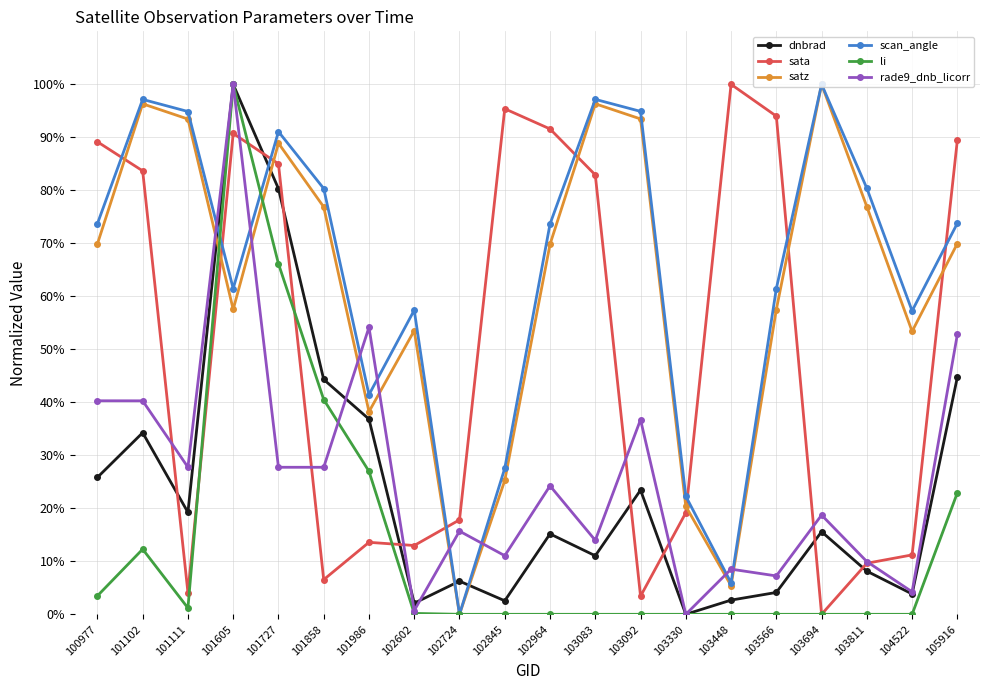

What is the value of the dnbrad point at the 19th from the left?

3.8